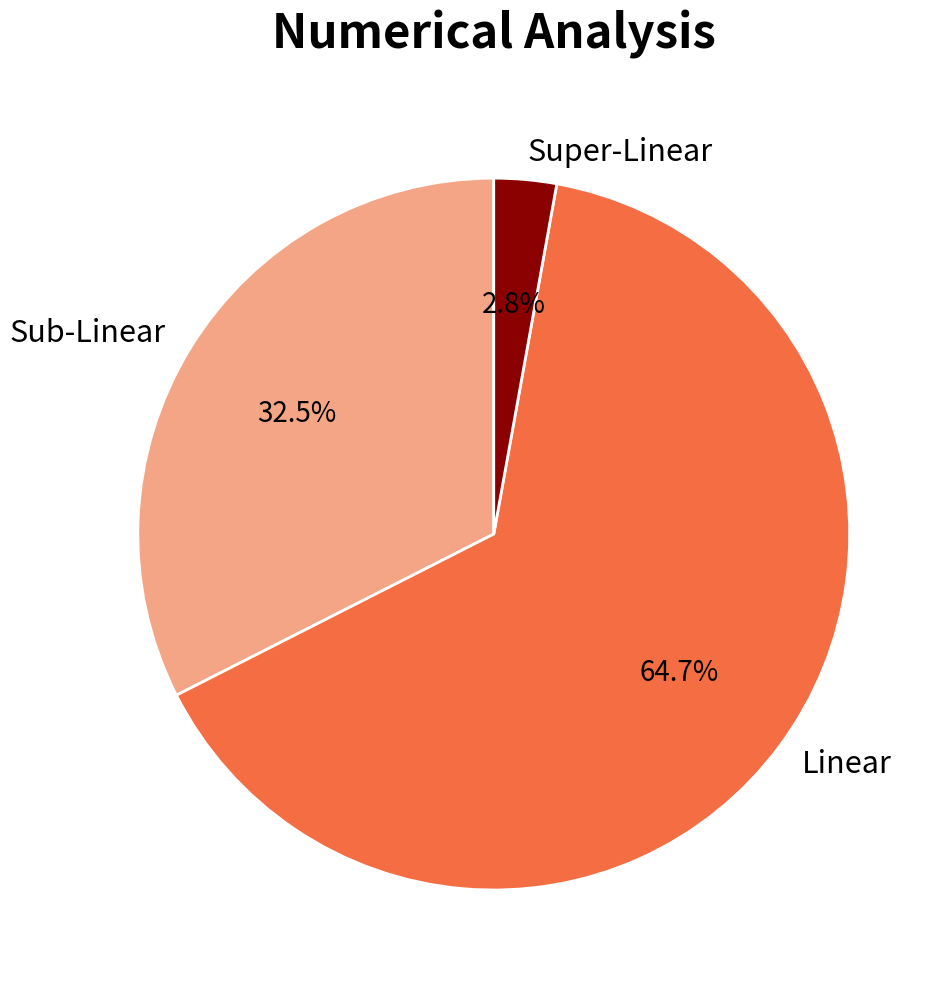

Does Linear account for over 50% of the chart?

Yes